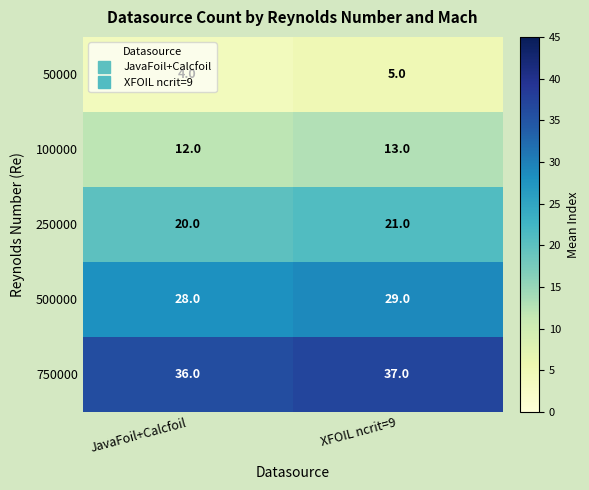

What is the difference between the highest and lowest values at XFOIL ncrit=9?

32